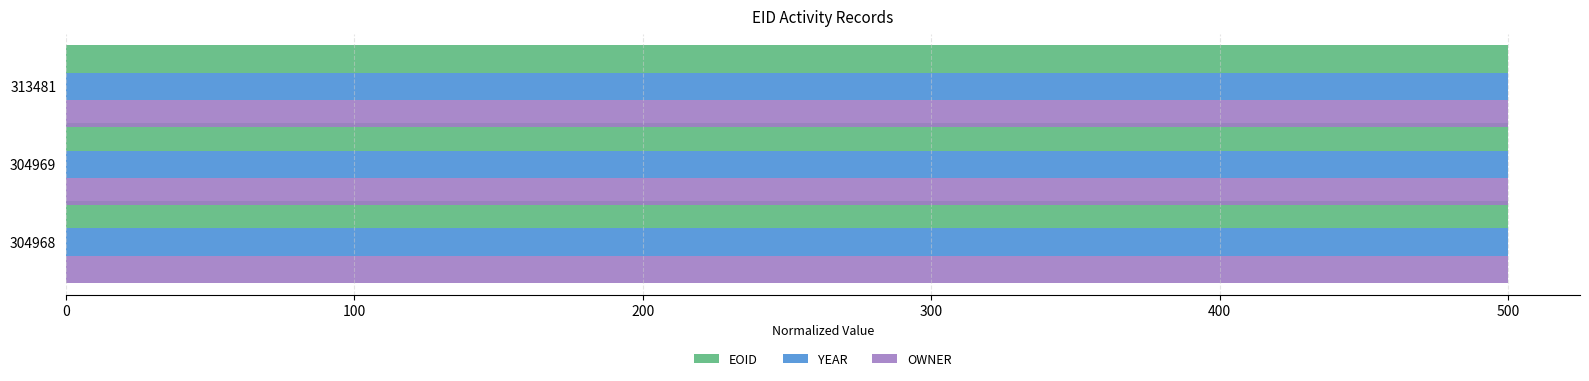

Is it true that YEAR equals 269.9 at 313481?

False